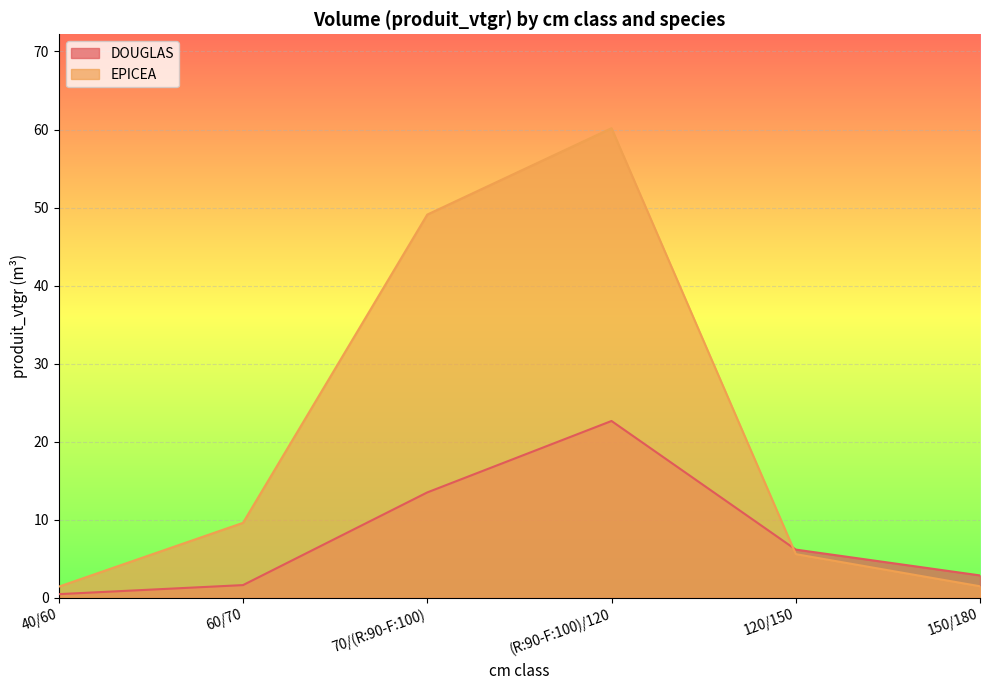

The EPICEA series shows 3.9 at 60/70. True or false?

False